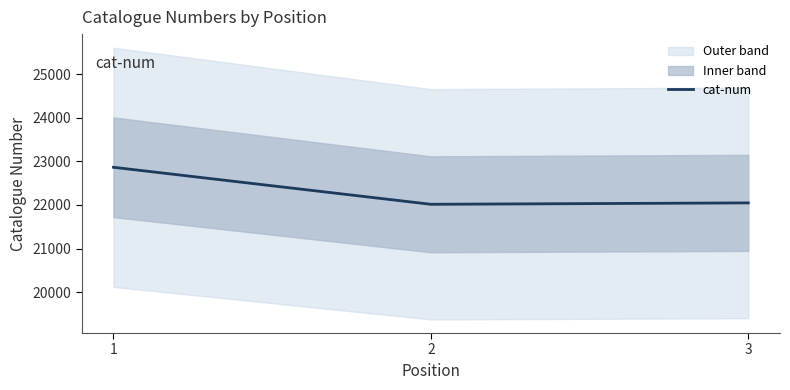

Reading left to right, extract all data points from this chart.

22865	22016	22048